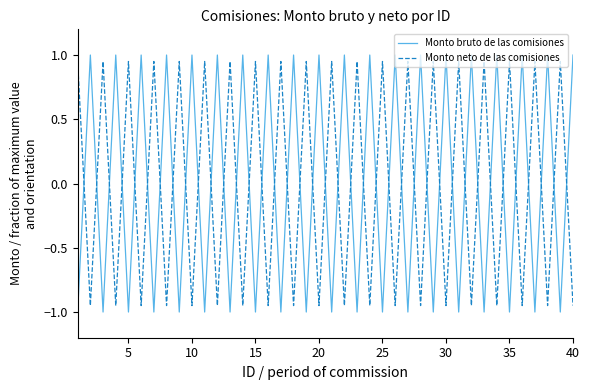

How many values in Monto bruto de las comisiones are above zero?

20